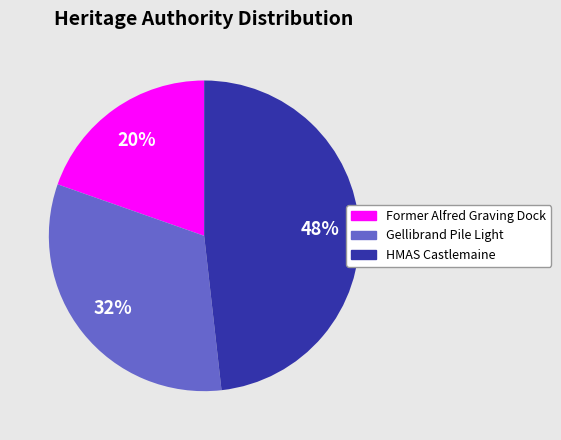

Is the sum of HMAS Castlemaine and Gellibrand Pile Light greater than half?

Yes